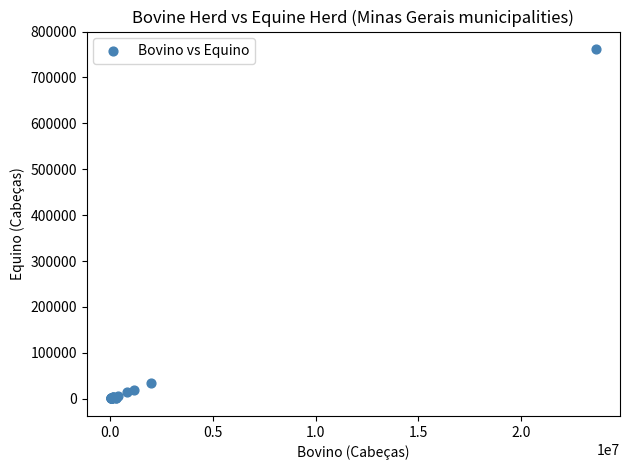

What Y value in the scatter plot is closest to 381238?

35143